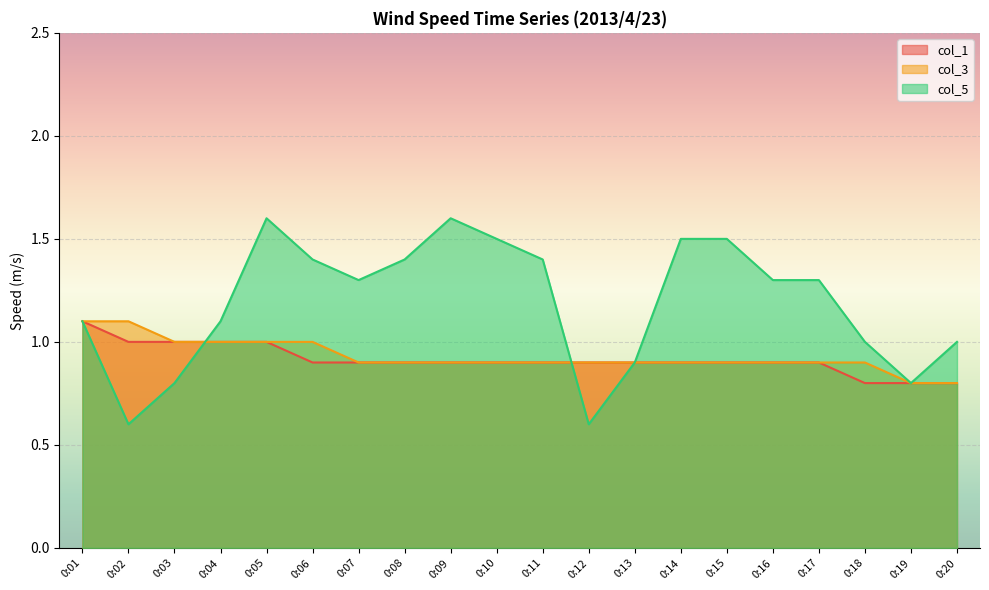

What is the total value across all series at 0:20?

2.6